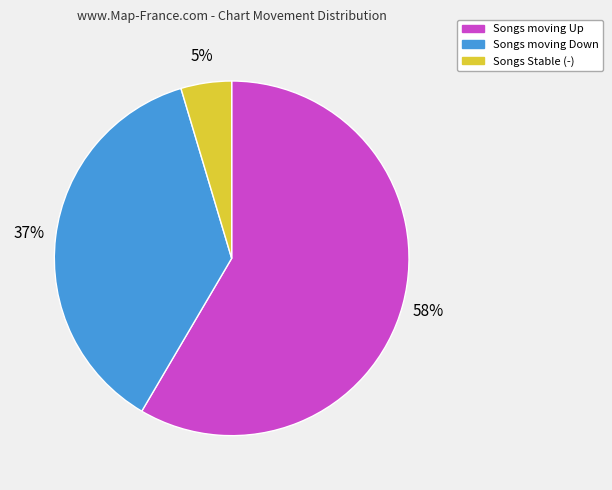

Is there any slice that represents more than half of the pie?

Yes